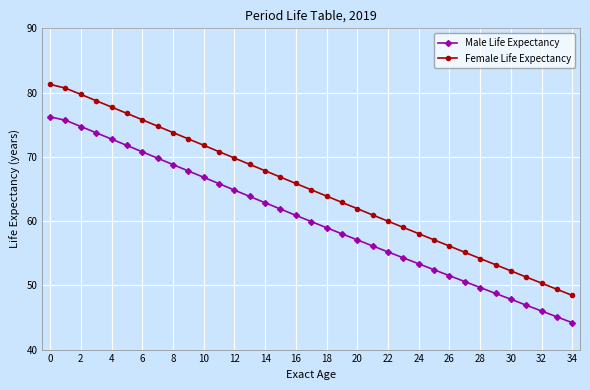

What is the minimum value for Female Life Expectancy?

48.4